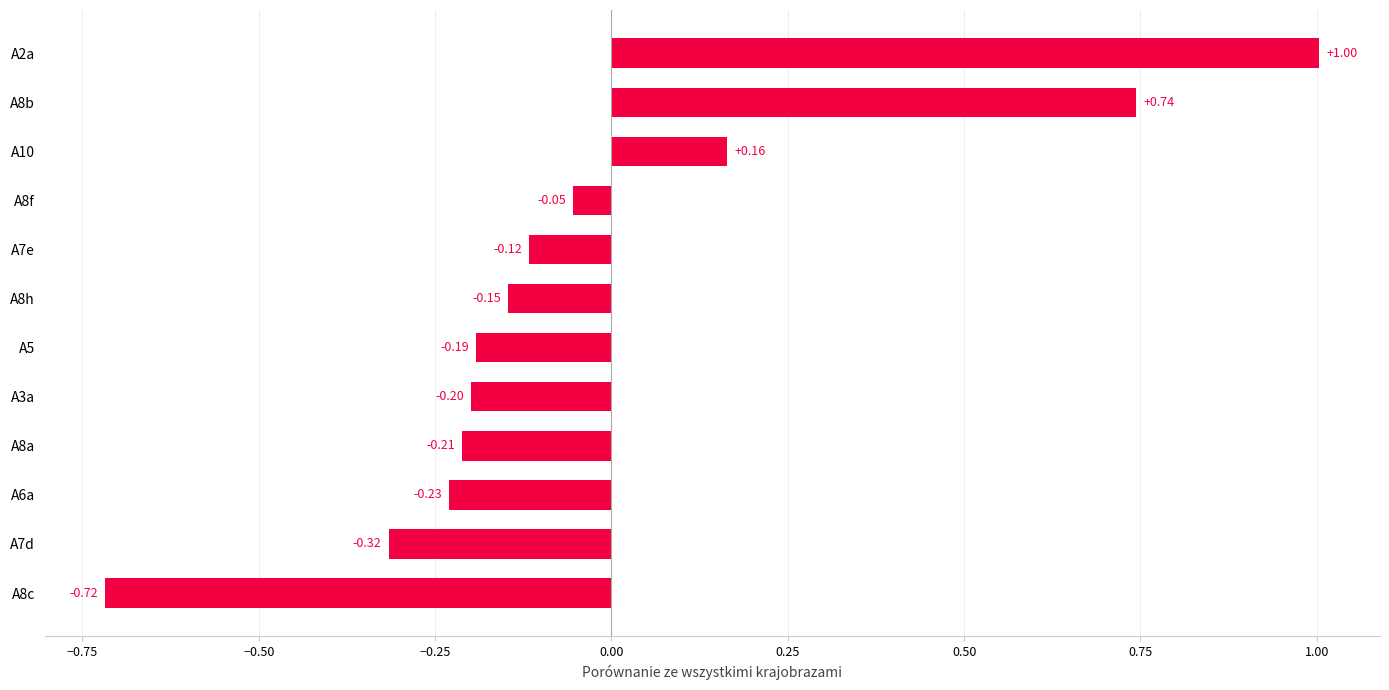

What is the difference between the maximum and minimum values?

1.7